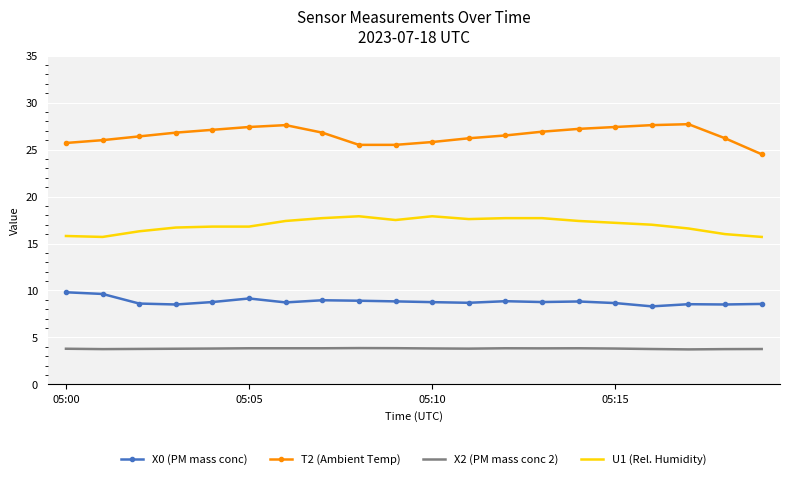

True or false: X2 (PM mass conc 2) and X0 (PM mass conc) cross at least once.

False